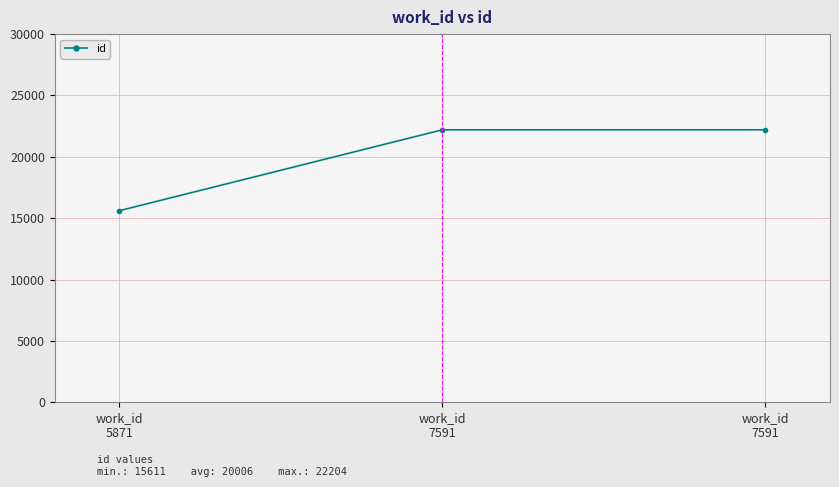

Where is the data nearest to the value 18907?

work_id
5871